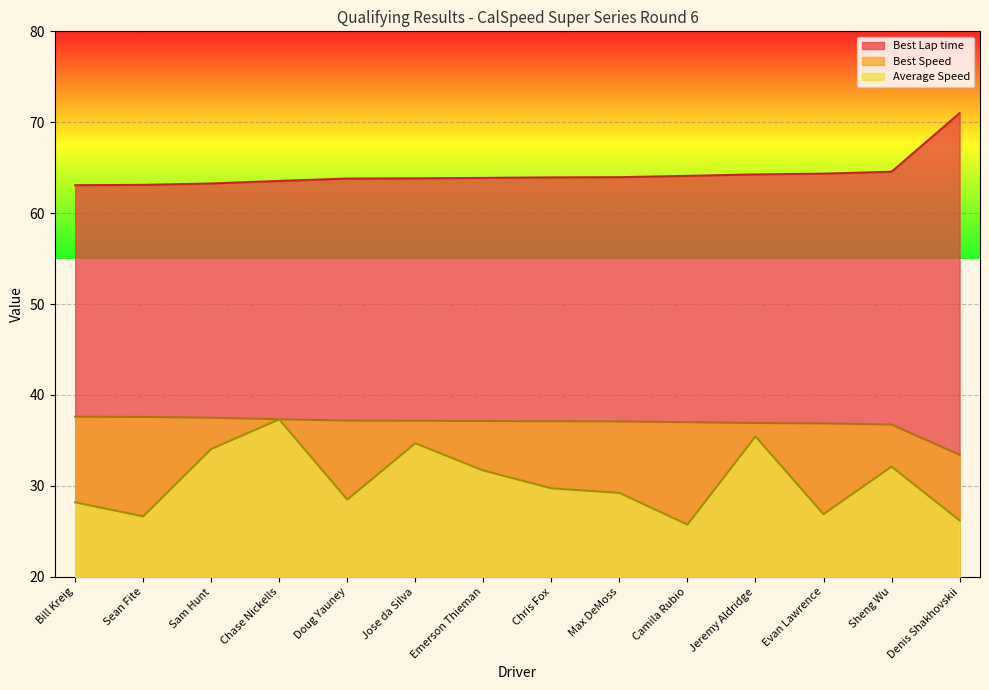

Reading left to right, what are all the values shown in this chart?

Total Time: 28.2	26.6	34.1	37.3	28.5	34.7	31.7	29.7	29.2	25.7	35.4	26.9	32.1	26.2
Best Lap time: 63.1	63.1	63.3	63.5	63.8	63.8	63.9	63.9	64.0	64.1	64.3	64.3	64.6	71.0
Best Speed: 37.6	37.6	37.5	37.3	37.2	37.2	37.1	37.1	37.1	37.0	36.9	36.9	36.8	33.4